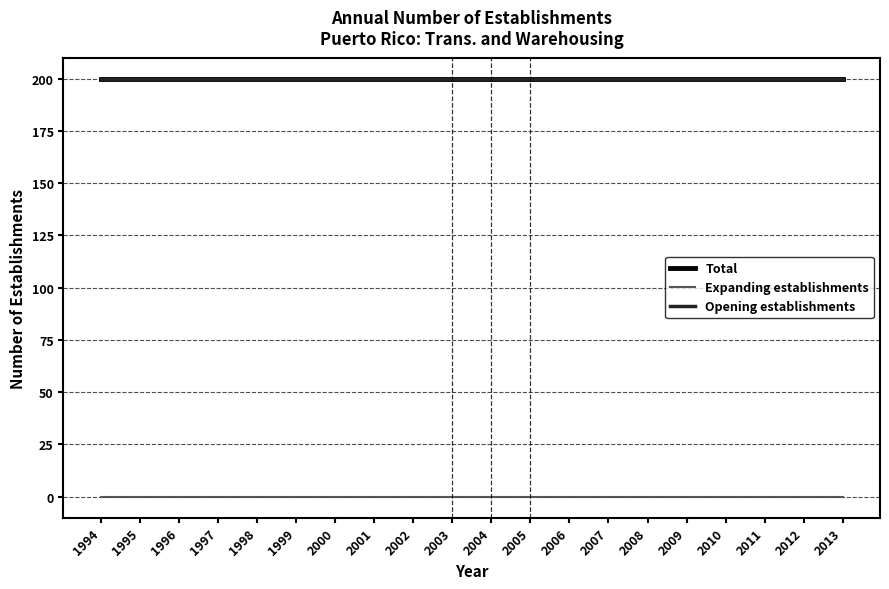

Is the value of Expanding establishments at 1996 greater than the value of Total at 2008?

No